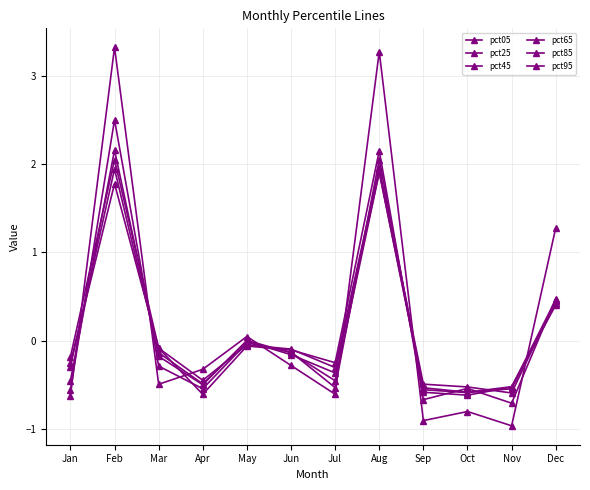

How many lines are shown in the chart?

6